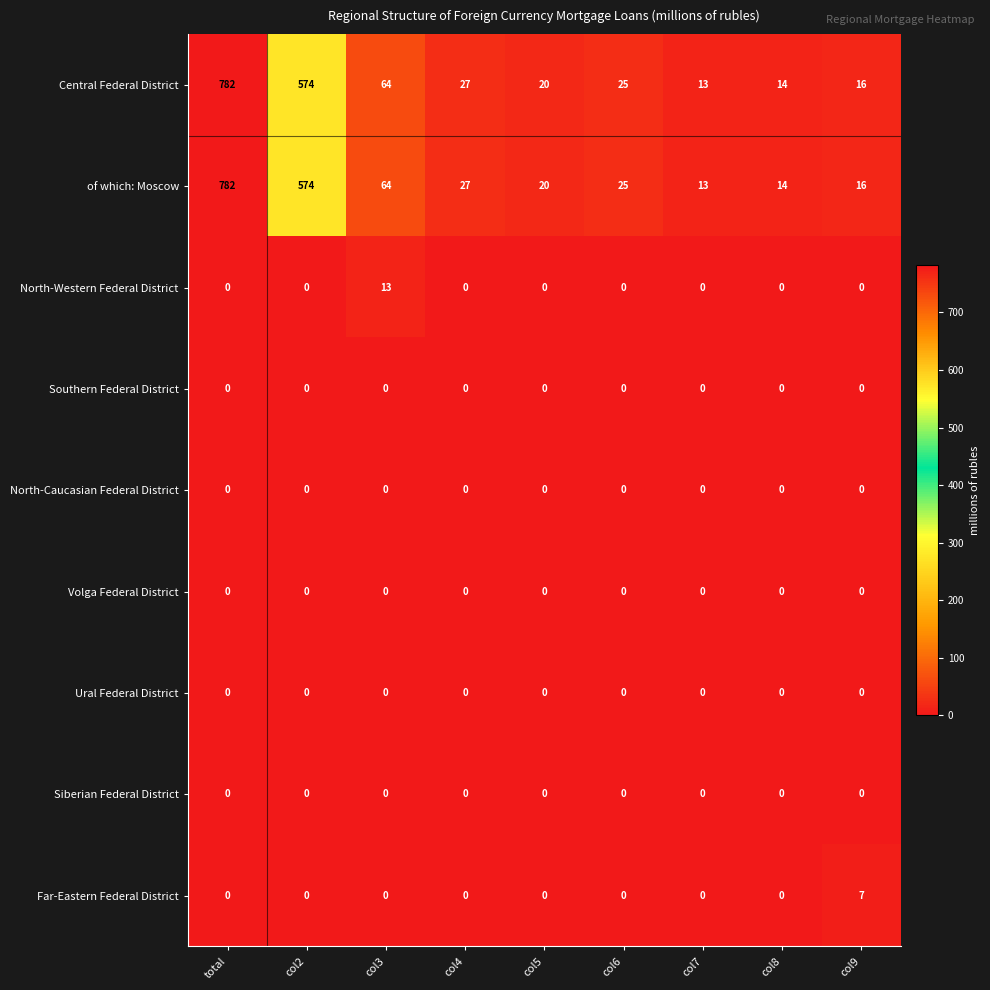

How many categories are shown in the chart?

9